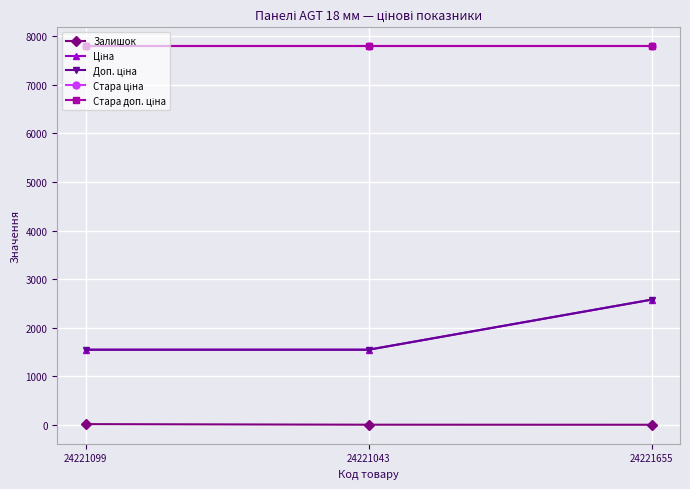

What is the label of the 2nd point from the left?

24221043